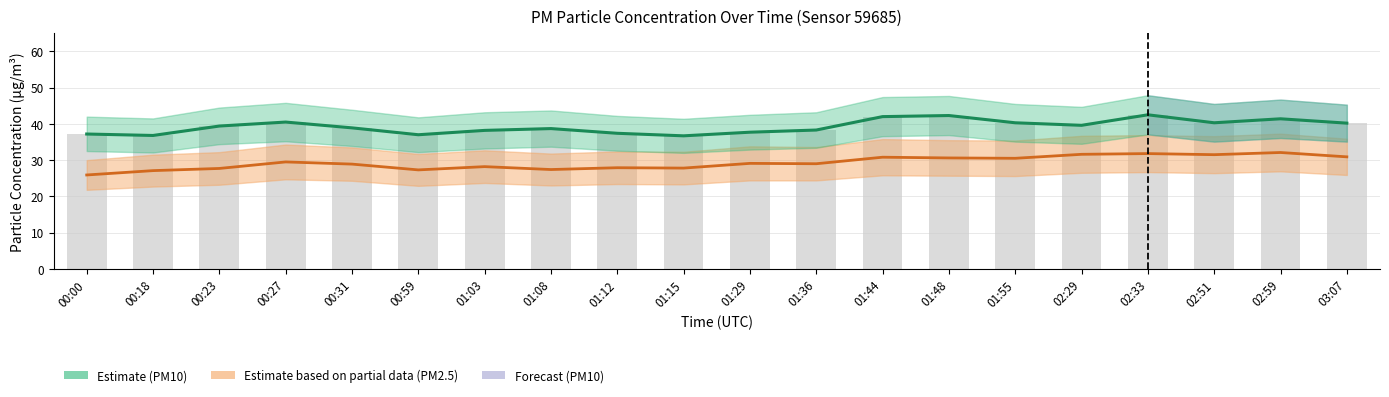

Where is P1 (PM10) nearest to the value 39?

00:31